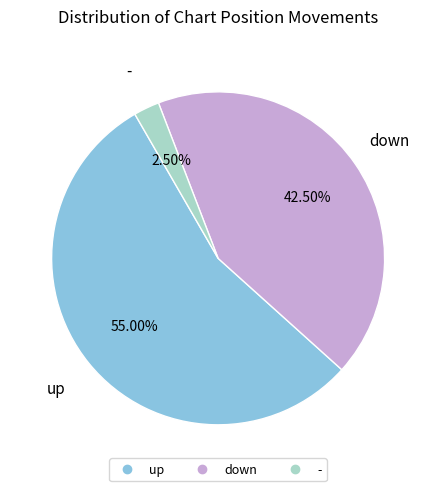

Rank the categories by value from highest to lowest.

up, down, -